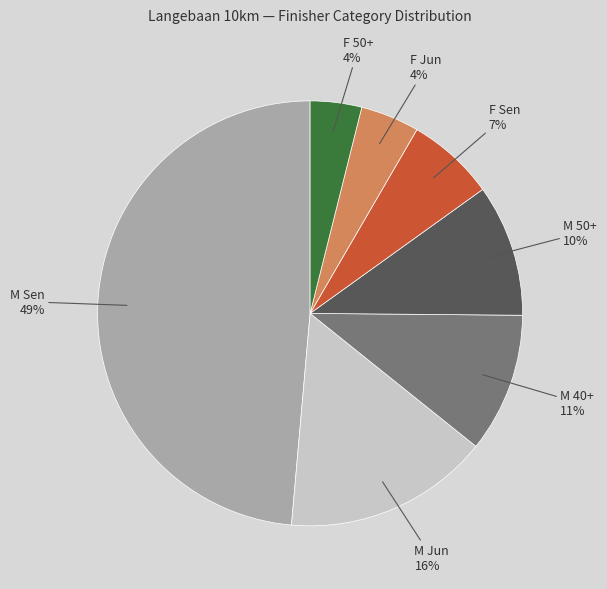

What percentage is the F Jun slice, to the nearest percent?

4%